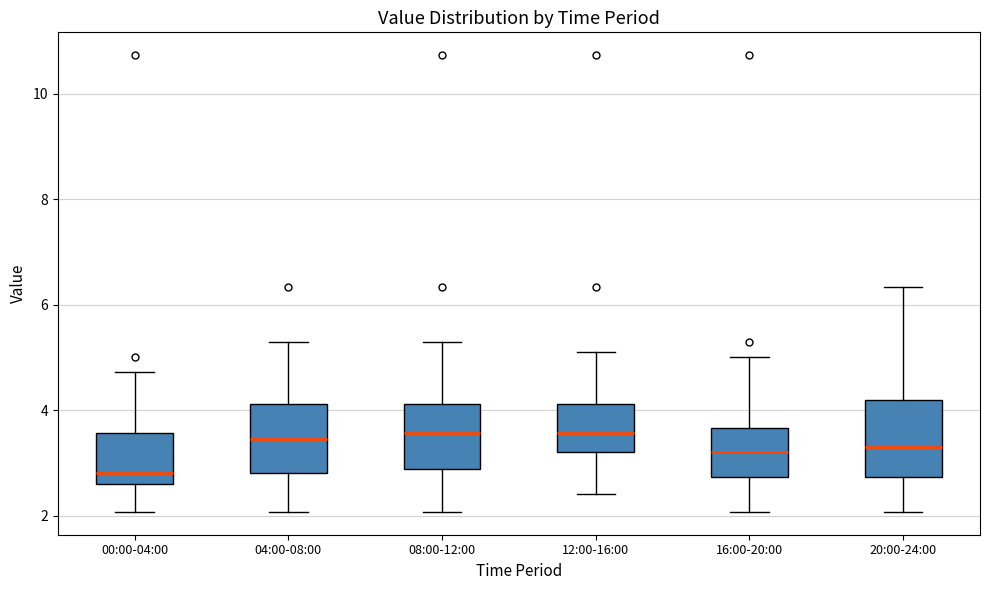

Which box's median line is the lowest?

00:00-04:00